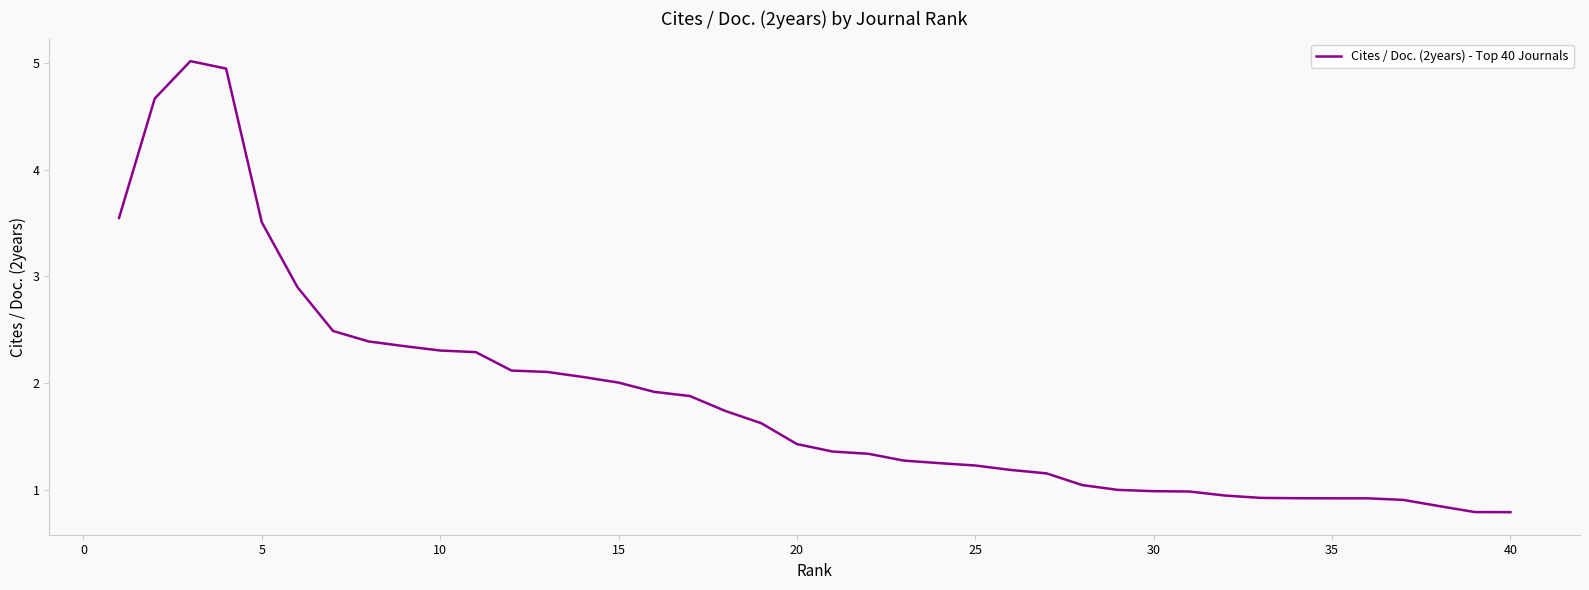

What is the difference between the maximum and minimum values?

4.2